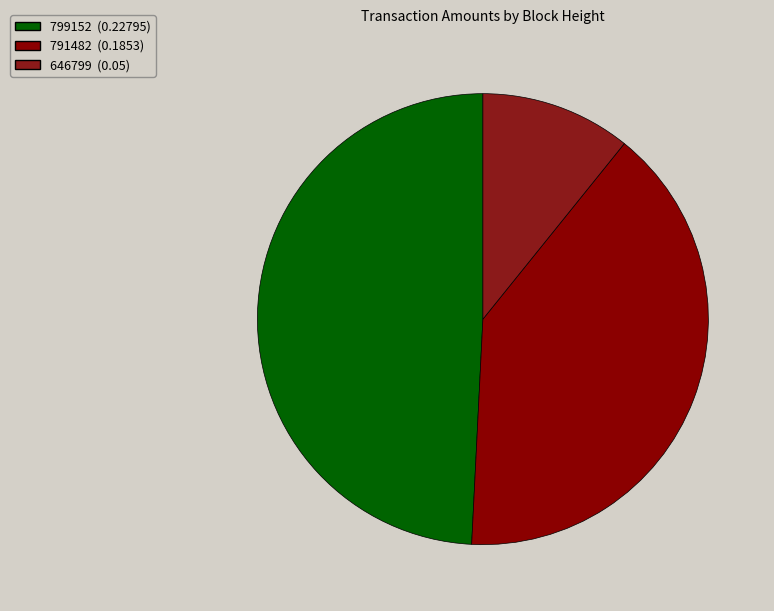

What percentage is the 799152 slice, to the nearest percent?

49%